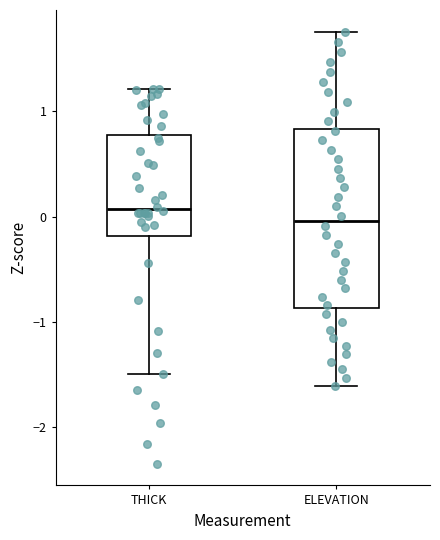

Which box has the lowest median line?

ELEVATION